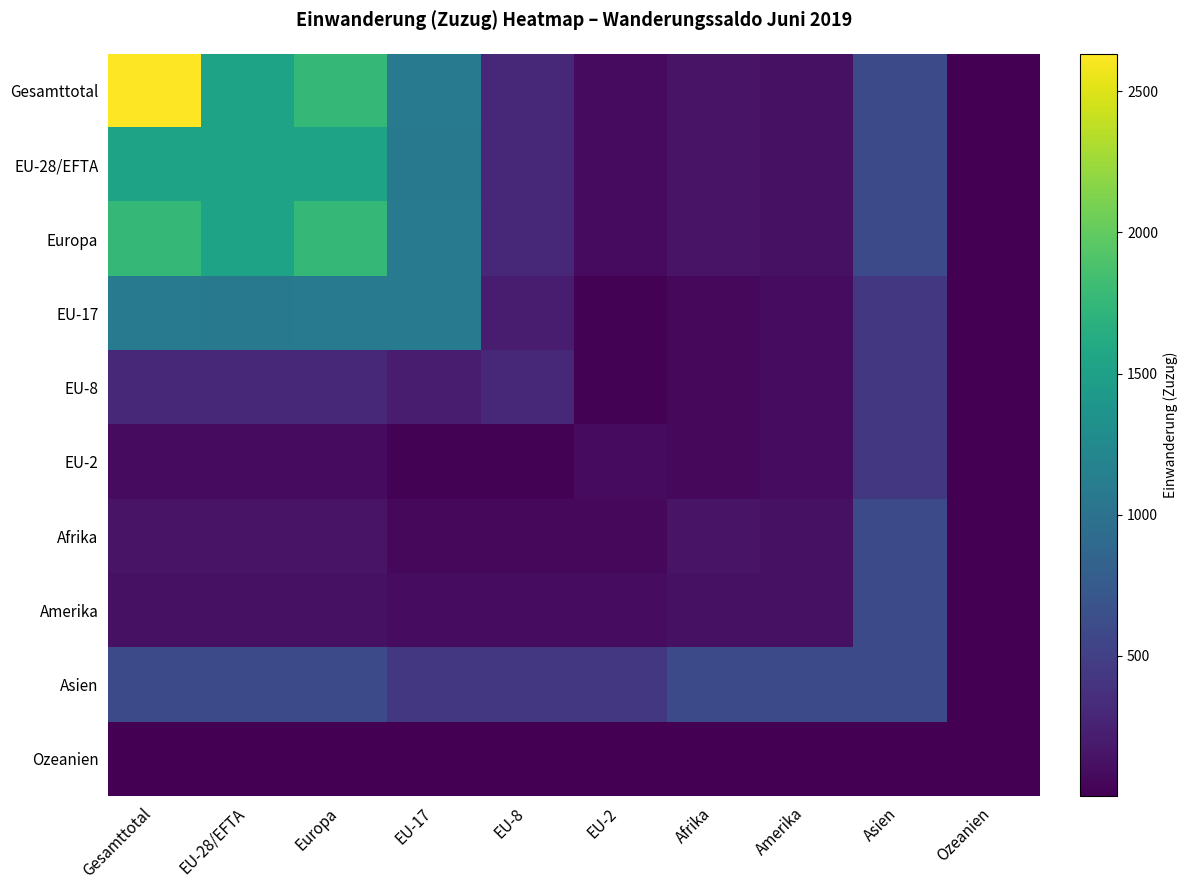

Reading left to right, transcribe all the data shown in this chart.

Gesamttotal: Gesamttotal=2633	EU-28/EFTA=1524	Europa=1758	EU-17=1096	EU-8=310	EU-2=85	Afrika=145	Amerika=123	Asien=597	Ozeanien=5
EU-28/EFTA: Gesamttotal=1524	EU-28/EFTA=1524	Europa=1524	EU-17=1065	EU-8=310	EU-2=85	Afrika=145	Amerika=123	Asien=597	Ozeanien=5
Europa: Gesamttotal=1758	EU-28/EFTA=1524	Europa=1758	EU-17=1096	EU-8=310	EU-2=85	Afrika=145	Amerika=123	Asien=597	Ozeanien=5
EU-17: Gesamttotal=1096	EU-28/EFTA=1065	Europa=1096	EU-17=1096	EU-8=200	EU-2=20	Afrika=62	Amerika=96	Asien=430	Ozeanien=4
EU-8: Gesamttotal=310	EU-28/EFTA=310	Europa=310	EU-17=200	EU-8=310	EU-2=20	Afrika=62	Amerika=96	Asien=430	Ozeanien=4
EU-2: Gesamttotal=85	EU-28/EFTA=85	Europa=85	EU-17=20	EU-8=20	EU-2=85	Afrika=62	Amerika=96	Asien=430	Ozeanien=4
Afrika: Gesamttotal=145	EU-28/EFTA=145	Europa=145	EU-17=62	EU-8=62	EU-2=62	Afrika=145	Amerika=123	Asien=597	Ozeanien=5
Amerika: Gesamttotal=123	EU-28/EFTA=123	Europa=123	EU-17=96	EU-8=96	EU-2=96	Afrika=123	Amerika=123	Asien=597	Ozeanien=5
Asien: Gesamttotal=597	EU-28/EFTA=597	Europa=597	EU-17=430	EU-8=430	EU-2=430	Afrika=597	Amerika=597	Asien=597	Ozeanien=5
Ozeanien: Gesamttotal=5	EU-28/EFTA=5	Europa=5	EU-17=4	EU-8=4	EU-2=4	Afrika=5	Amerika=5	Asien=5	Ozeanien=5